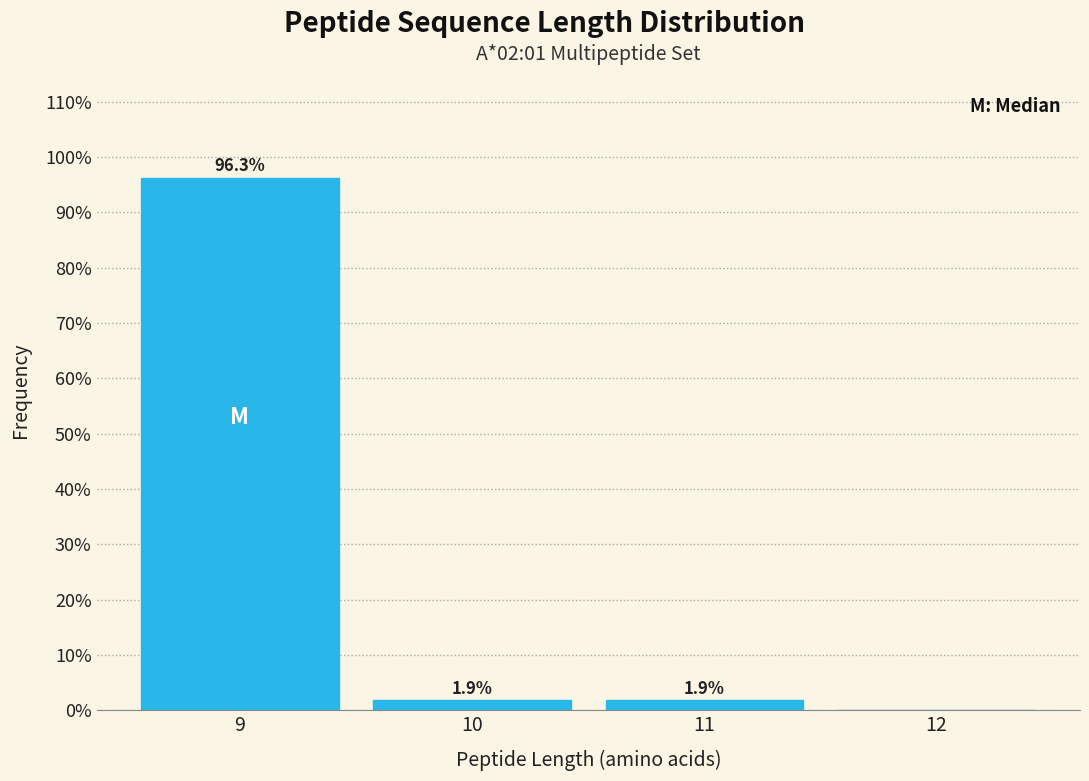

Reading left to right, what are all the values shown in this chart?

9=96.3	10=1.9	11=1.9	12=0.0